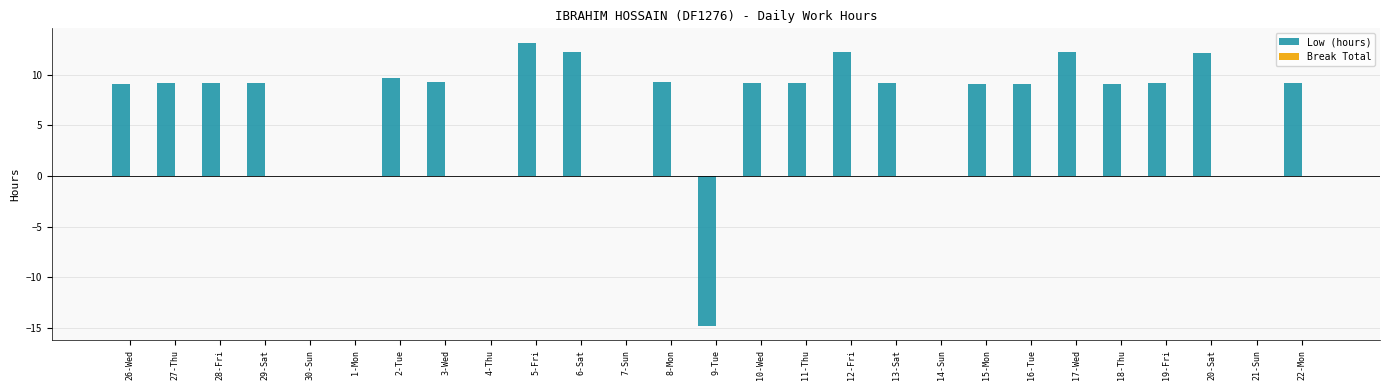

Does the chart contain stacked bars?

No